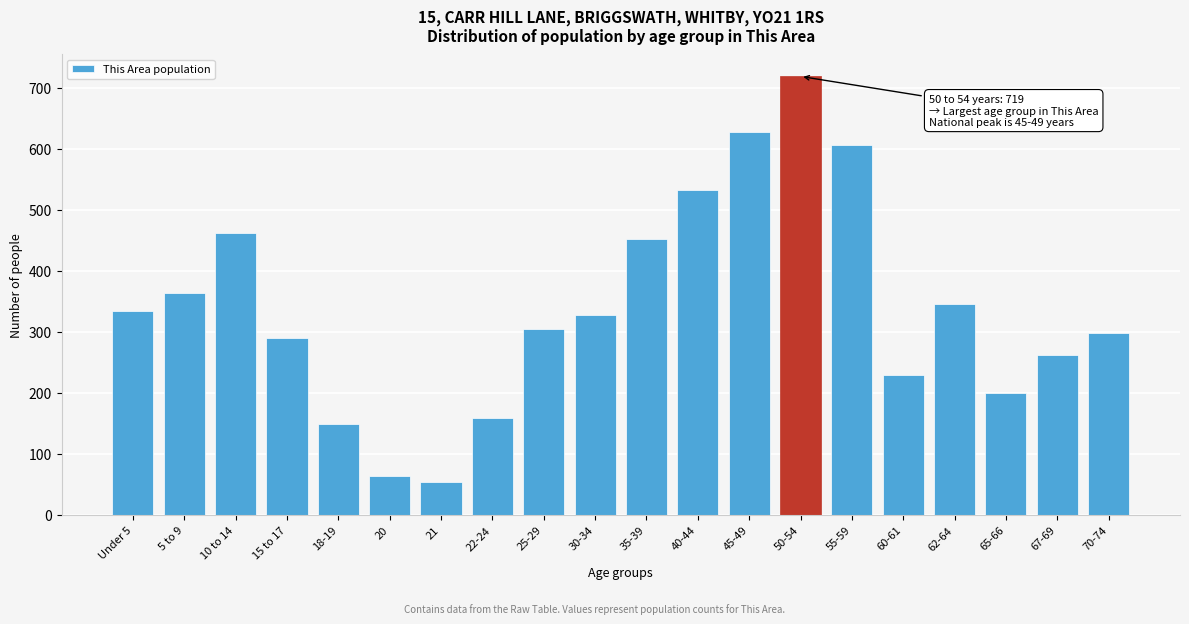

Reading left to right, list all the values displayed in this chart.

334	364	462	290	149	63	53	158	304	327	453	533	627	719	607	229	346	199	262	298